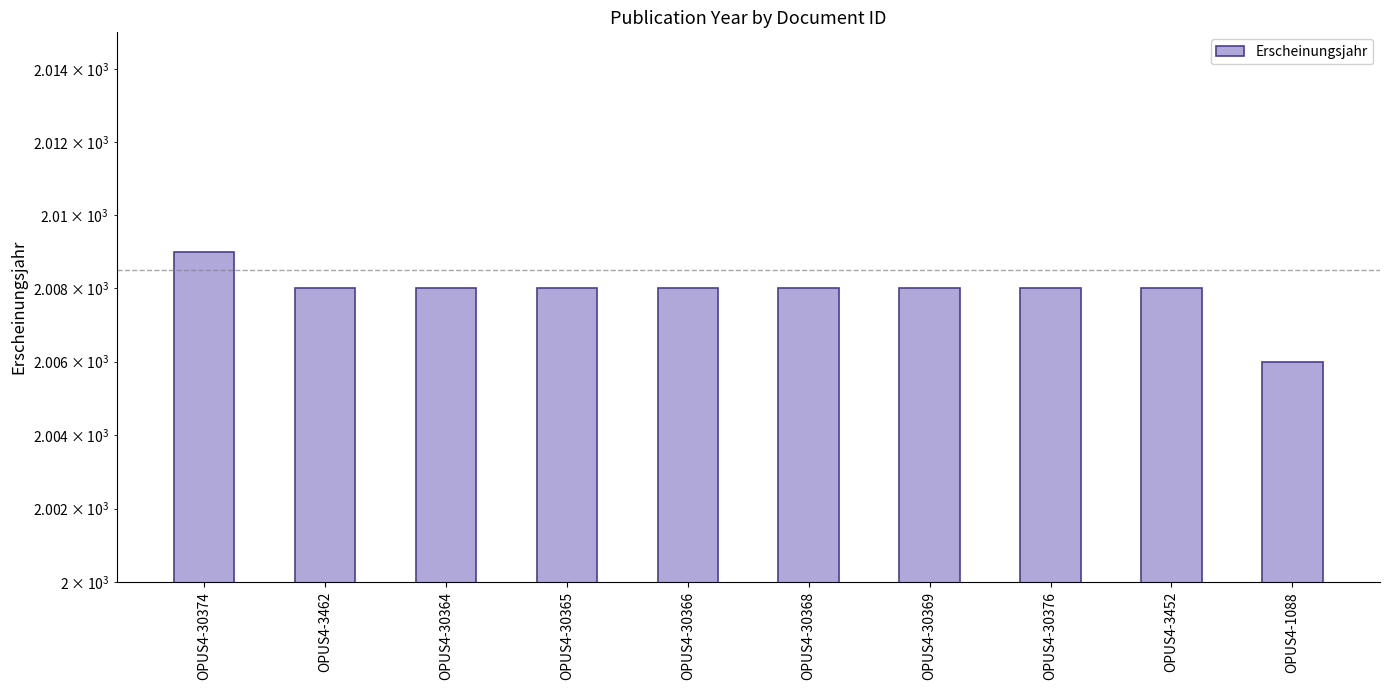

What is the approximate value at OPUS4-30364?

2008